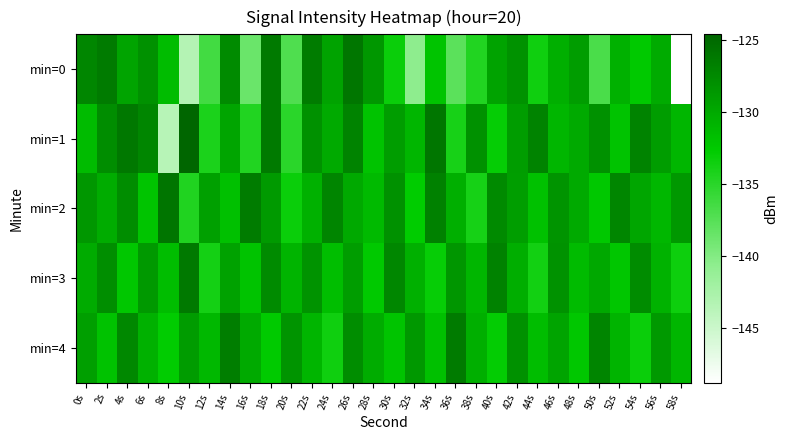

Which label corresponds to the smallest value in the chart?

58s